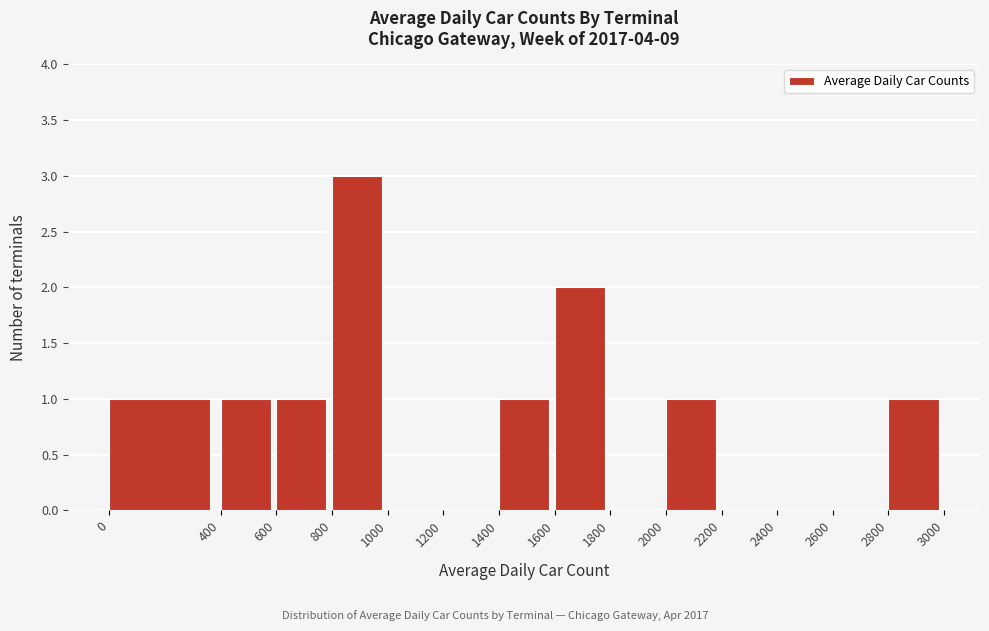

How tall is the bar that spans 1600 to 1800 on the x-axis? The values are not printed on the chart, so give them approximately, as read against the axis.

2